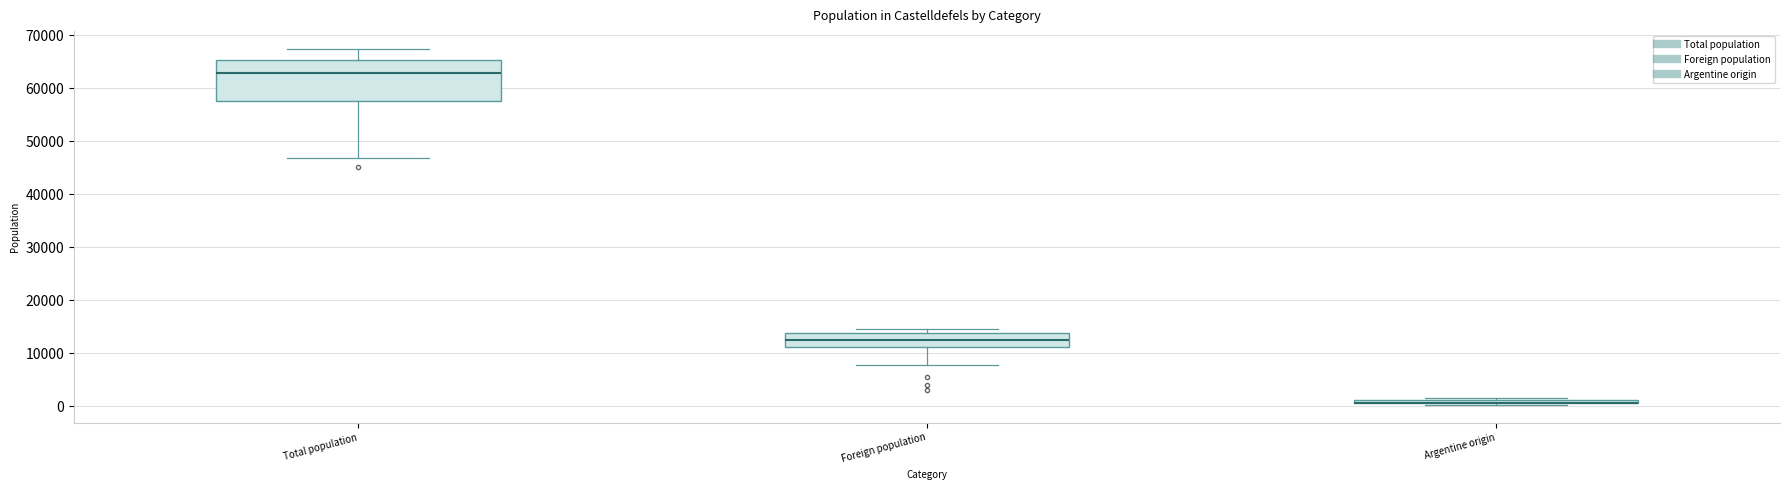

Which box is the tallest, from its lower edge to its upper edge?

Total population